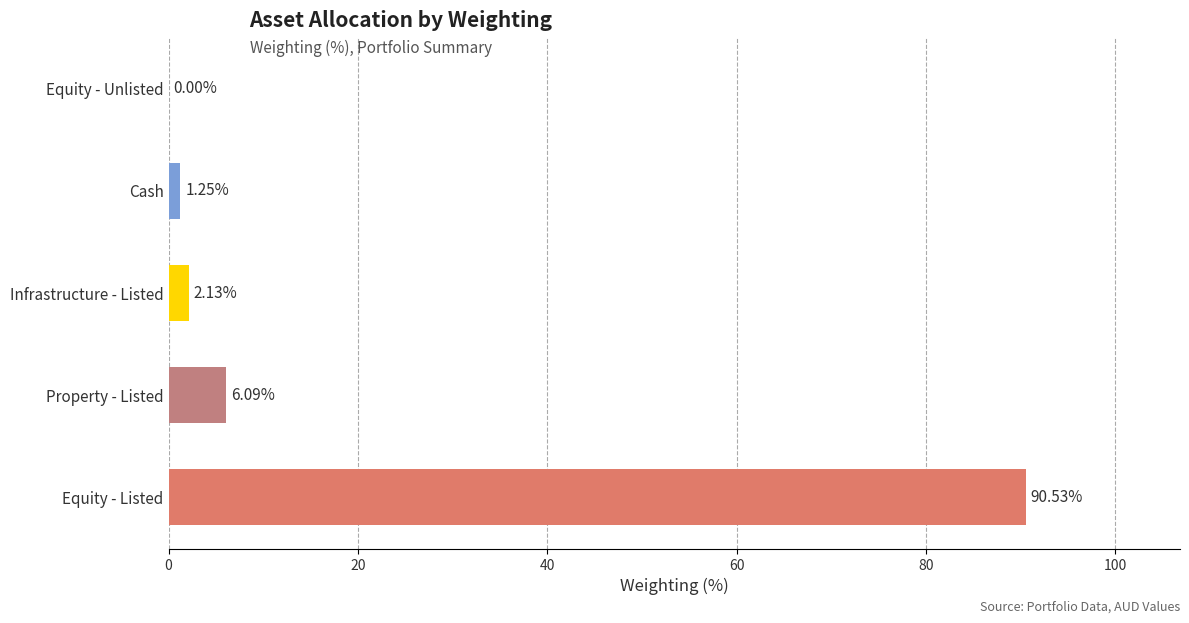

What is the sum of all values?

100.0